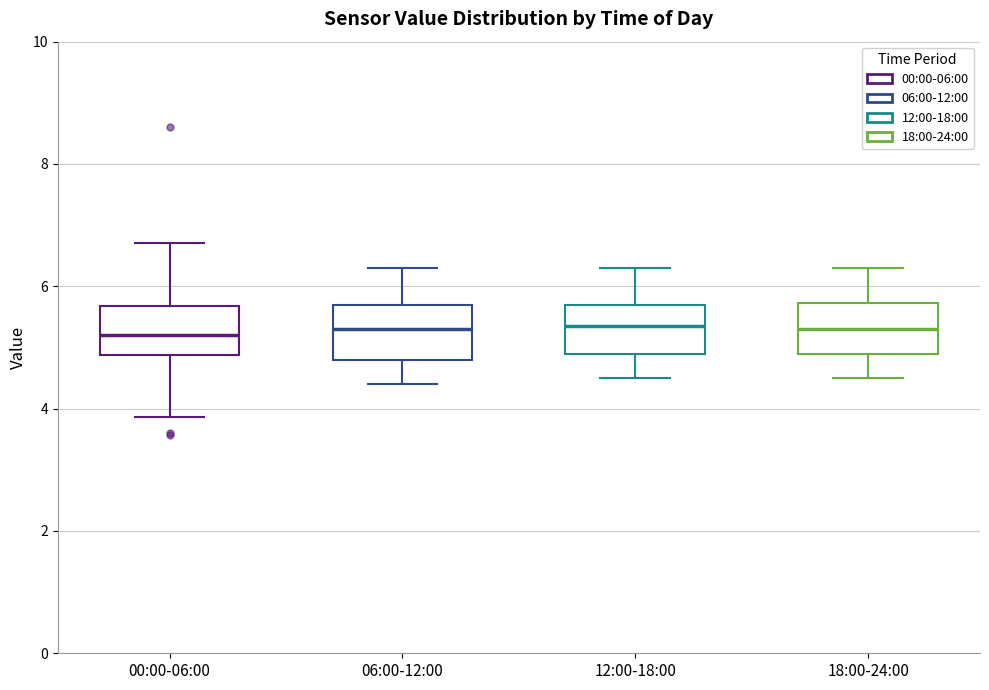

Where does the upper whisker of the box for 00:00-06:00 end on the y-axis? The values are not printed on the chart, so give them approximately, as read against the axis.

6.8